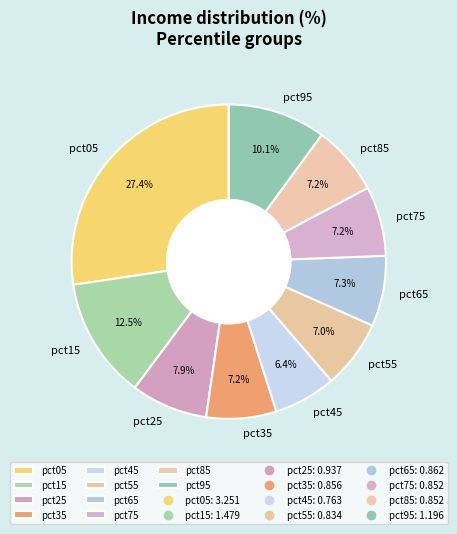

Which slice is the smallest?

pct45